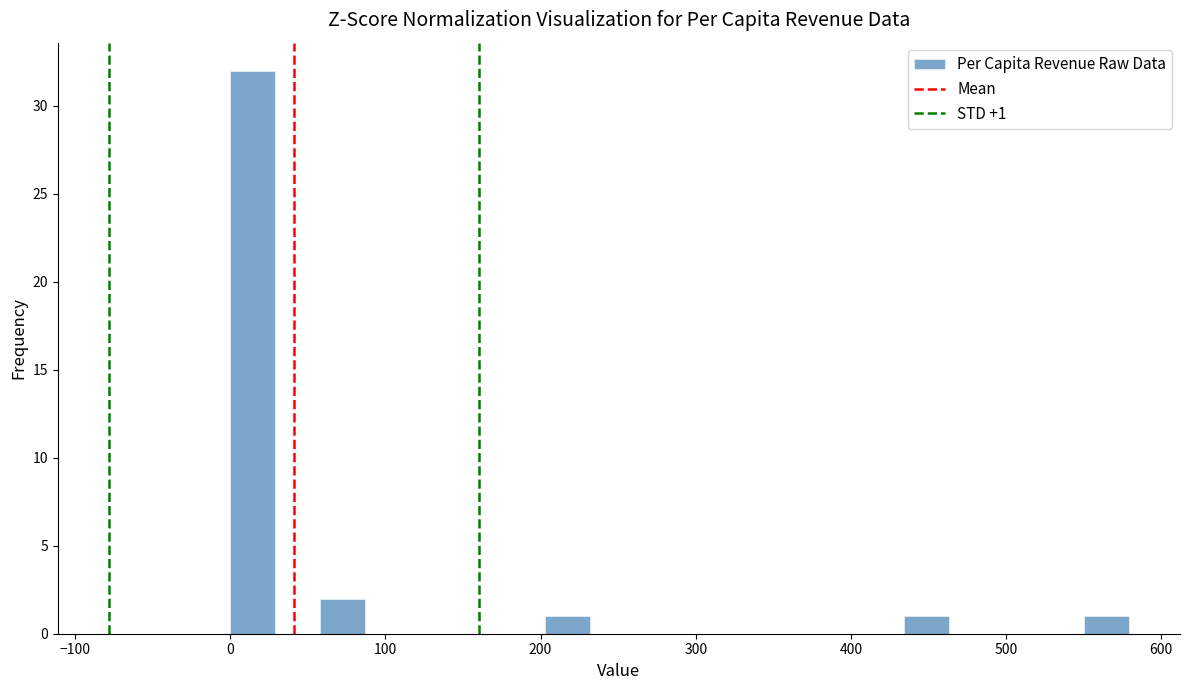

Around what value on the x-axis is the tallest bar? Give the approximate position of its centre, as read against the axis.

10